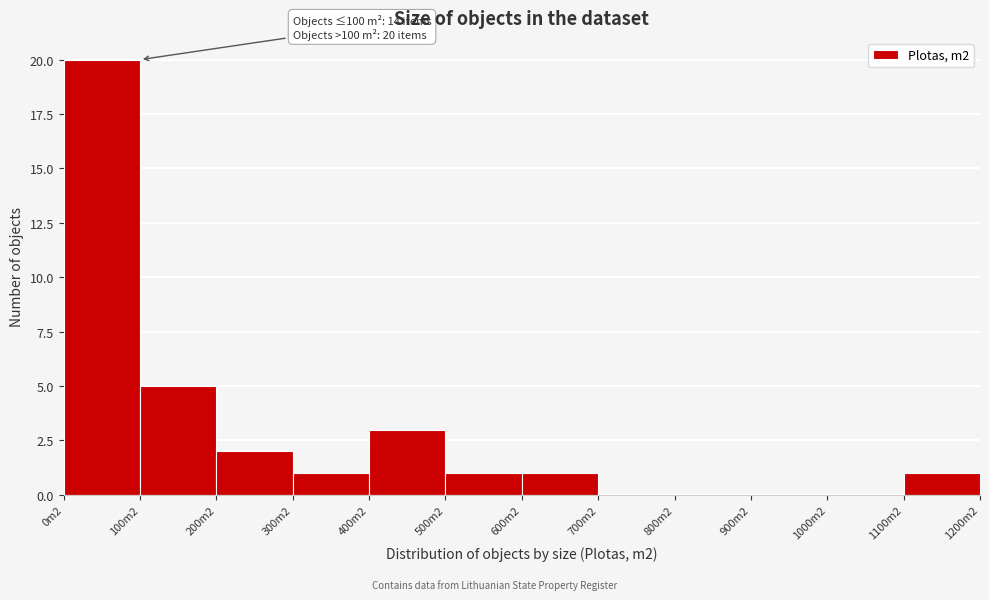

Reading left to right, transcribe all the data shown in this chart.

0m2=20	100m2=5	200m2=2	300m2=1	400m2=3	500m2=1	600m2=1	700m2=0	800m2=0	900m2=0	1000m2=0	1100m2=1